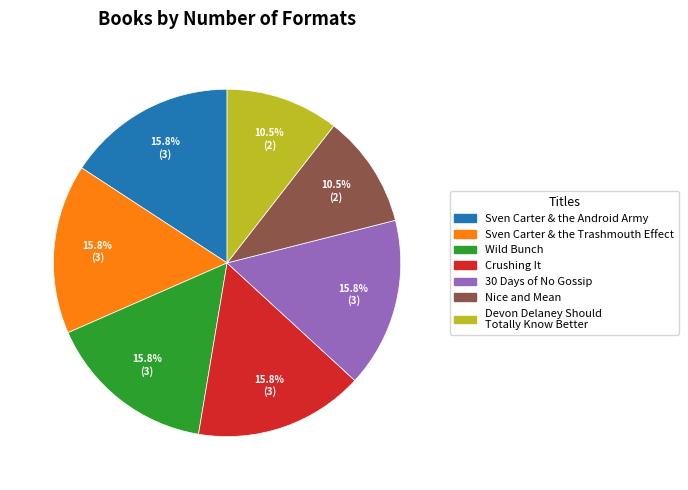

The Crushing It slice represents 16% of the pie. True or false?

True